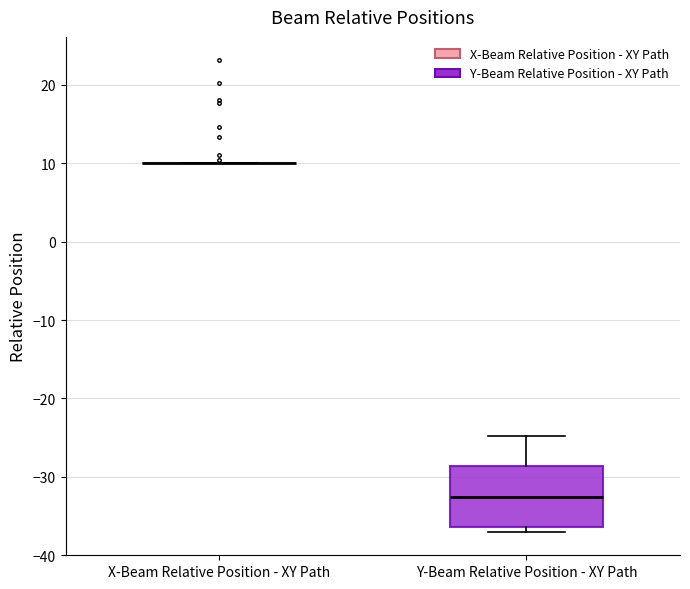

Reading left to right, read every box against the y-axis: the position of its median line, the range the box covers, and the ends of its whiskers. The values are not printed on the chart, so give them approximately, as read against the axis.

X-Beam Relative Position - XY Path: box collapsed to a line at 10, whiskers 10 to 10
Y-Beam Relative Position - XY Path: median -33, box -36 to -29, whiskers -37 to -25